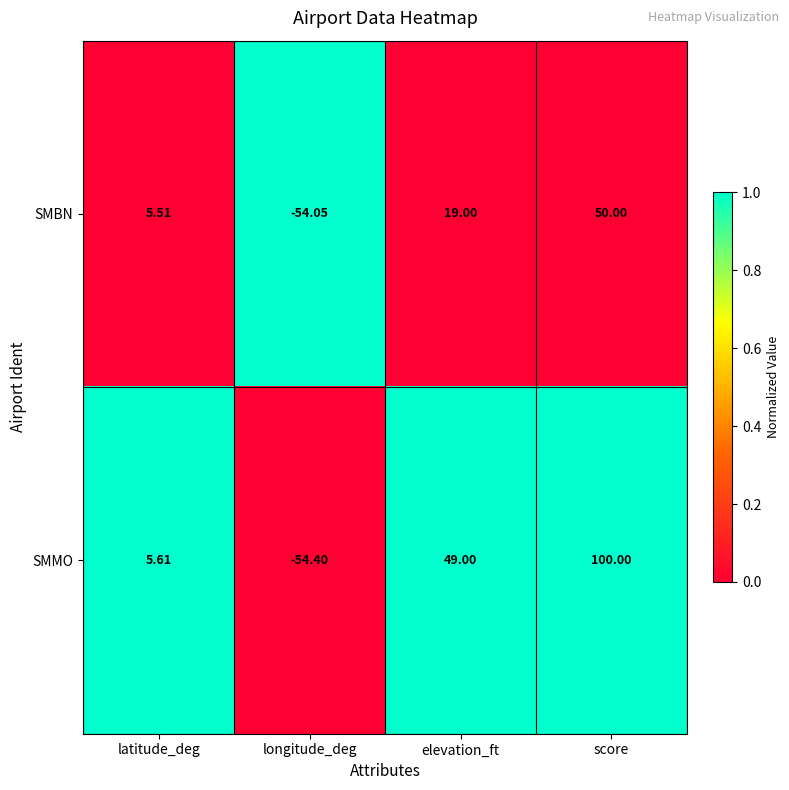

Which series changed the most between latitude_deg and elevation_ft?

SMMO